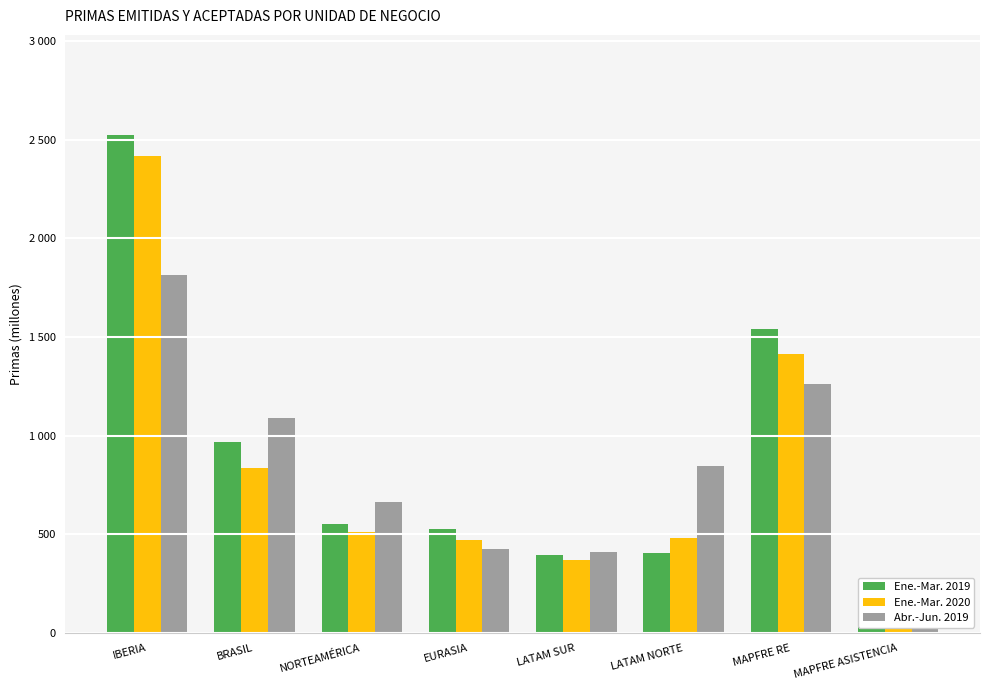

At NORTEAMÉRICA, list the series in order from smallest to largest.

Ene.-Mar. 2020, Ene.-Mar. 2019, Abr.-Jun. 2019